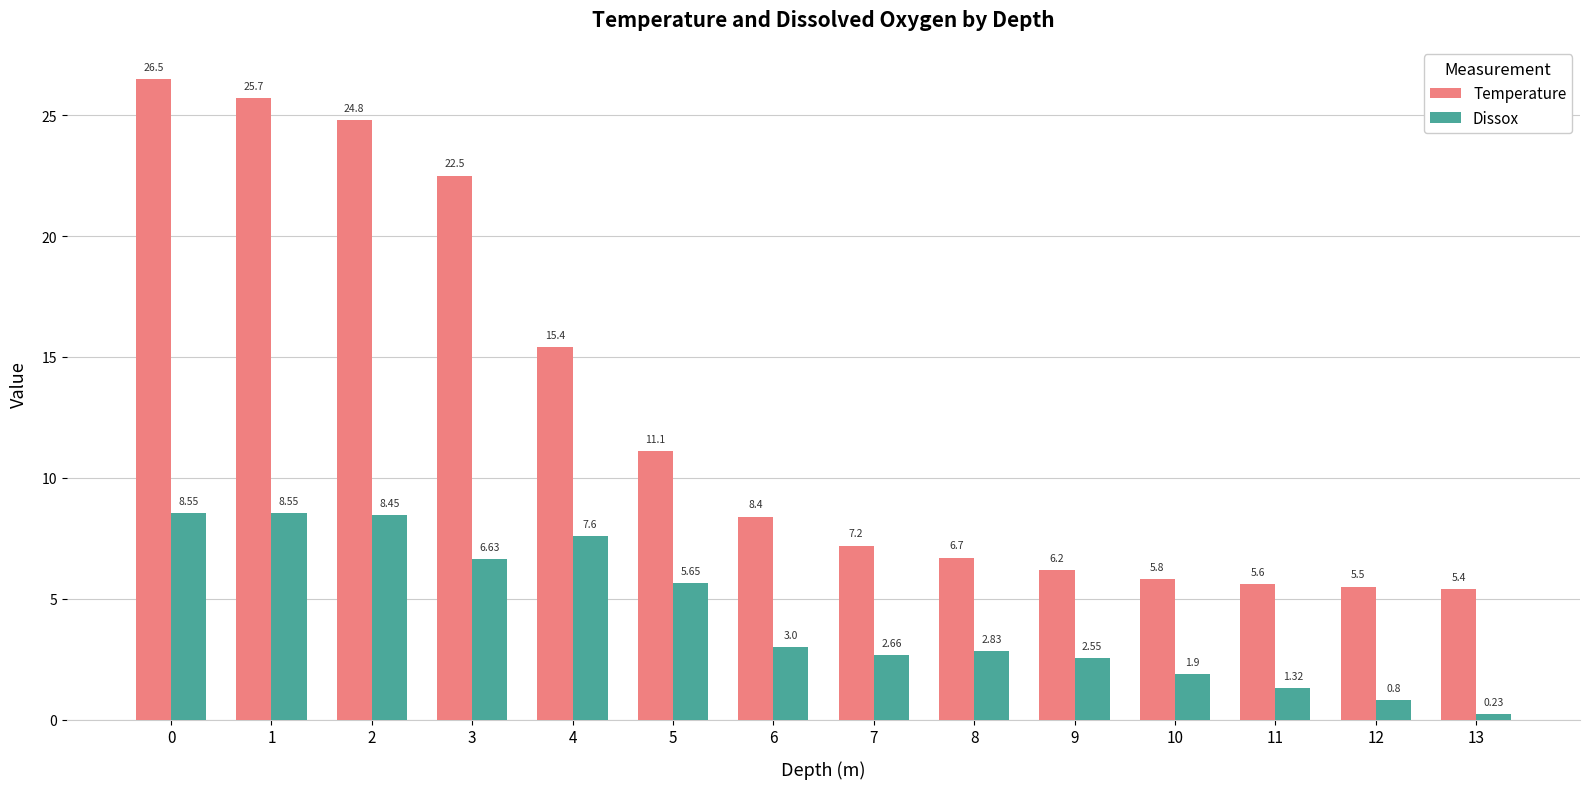

Is it true that Temperature equals 6.7 at 8?

True